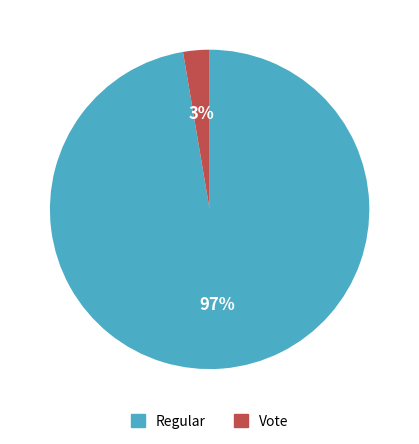

To the nearest percent, what is the combined percentage of Vote and Regular?

100%